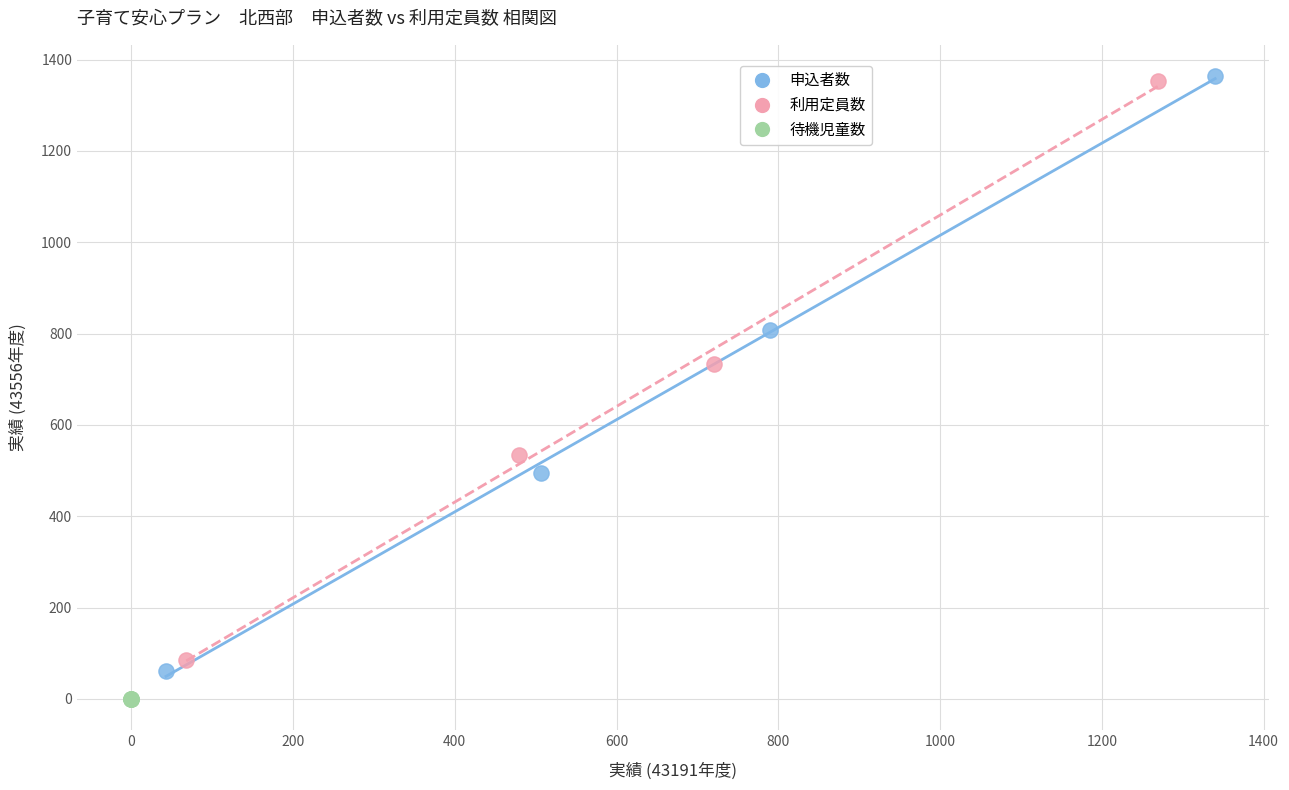

Which series reaches the minimum Y coordinate?

待機児童数